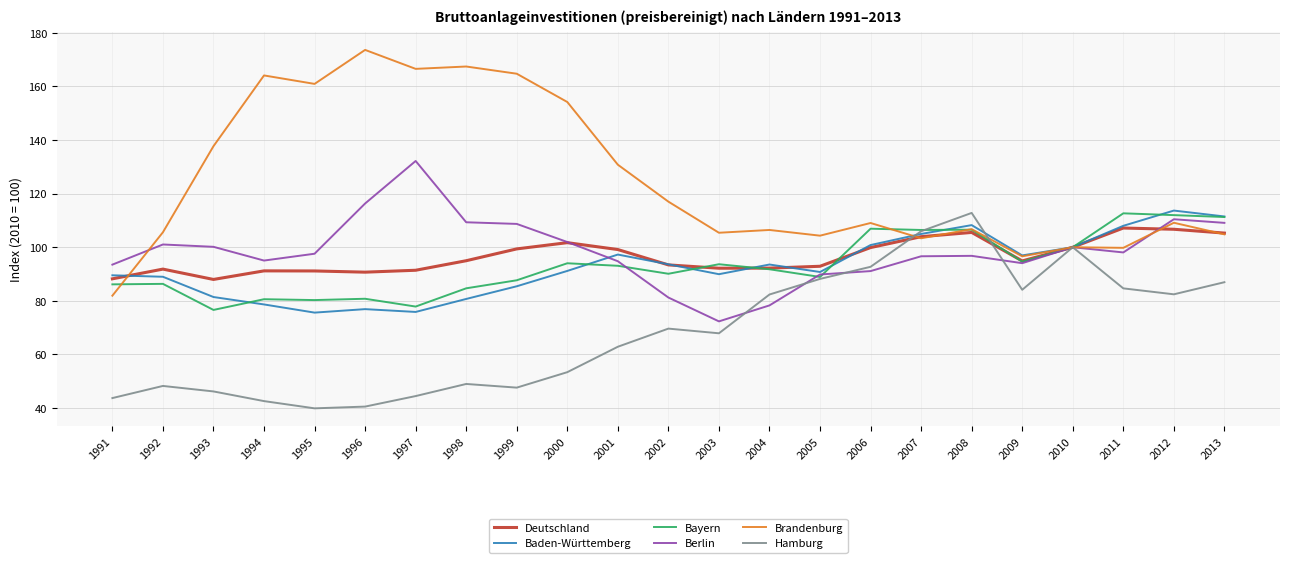

Which series changed the most between 1991 and 2012?

Hamburg